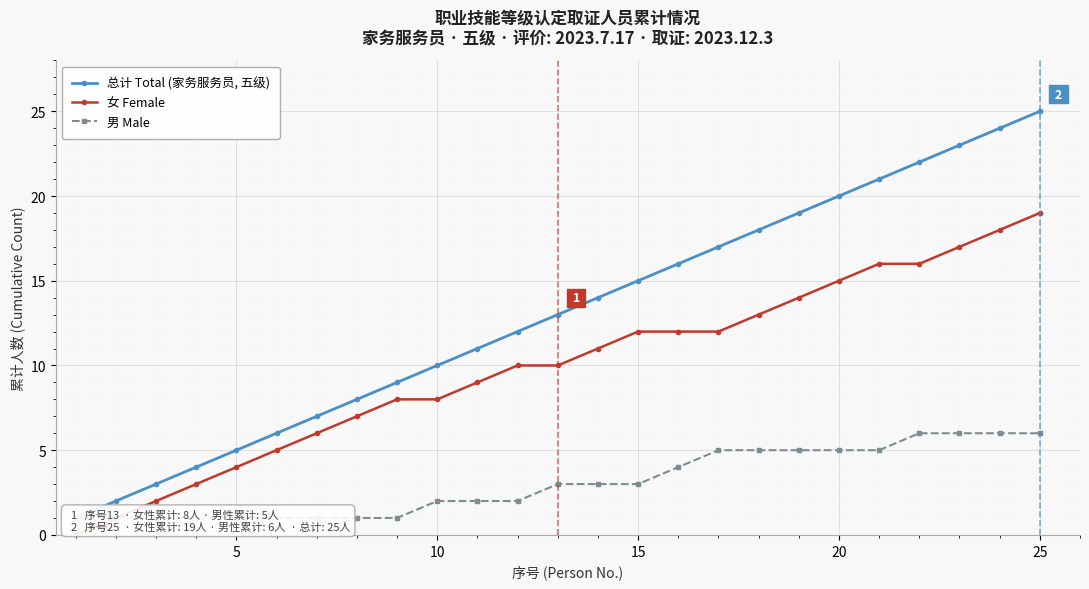

What is the value of the 男 Male point at the 14th from the left?

3